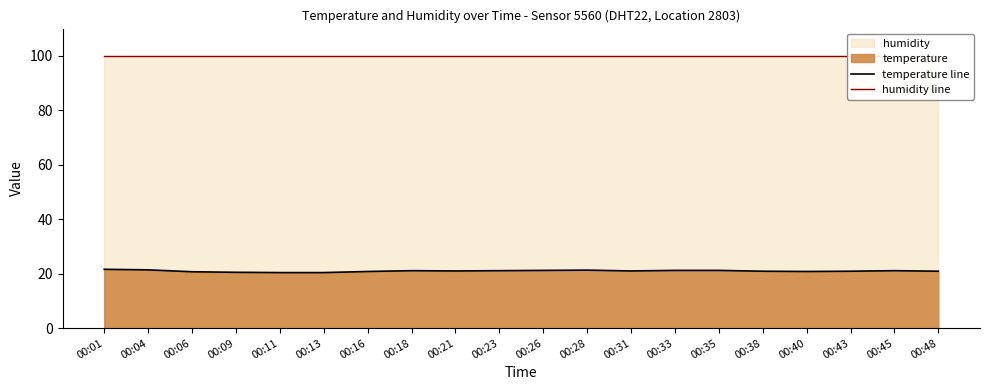

At which category does temperature line reach its first local peak?

00:18